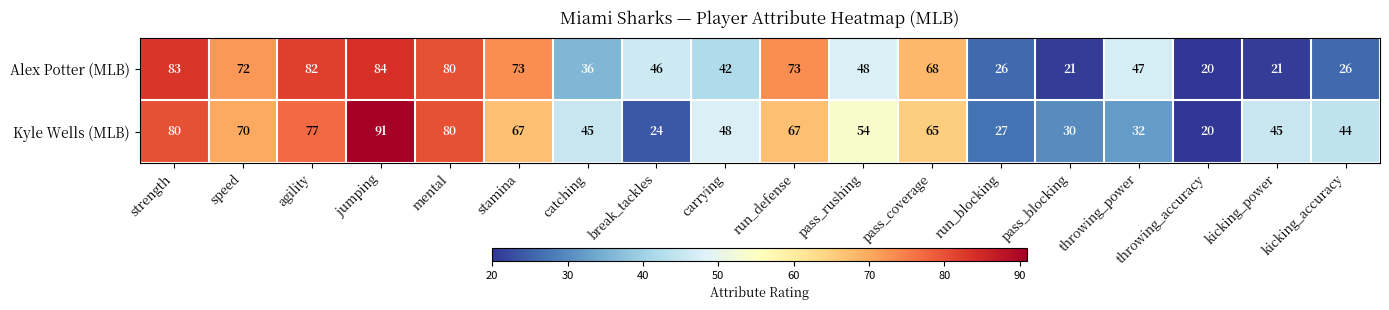

What is the difference between the maximum and minimum values in the Alex Potter (MLB) series?

64